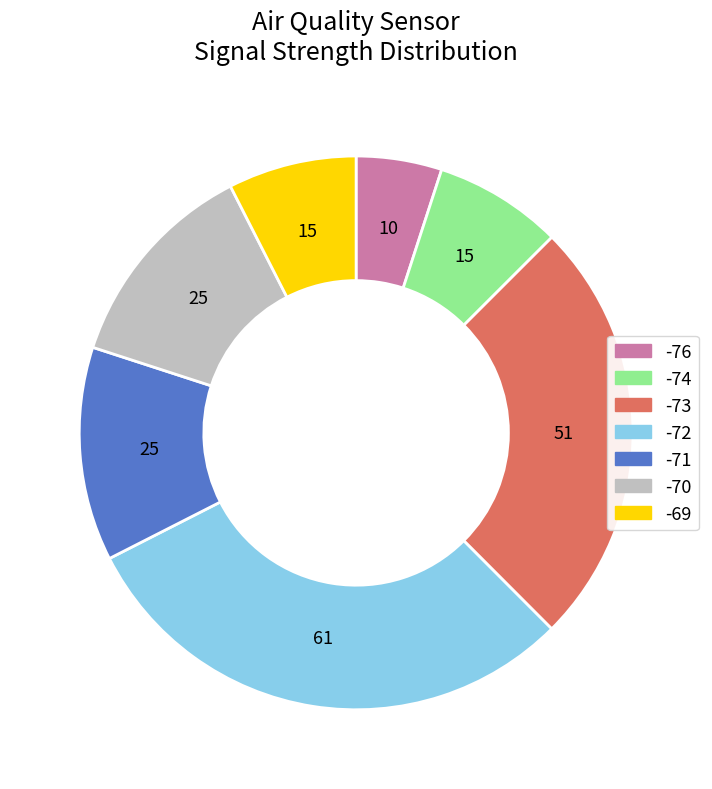

Is it true that -70 is 5% of the pie?

False